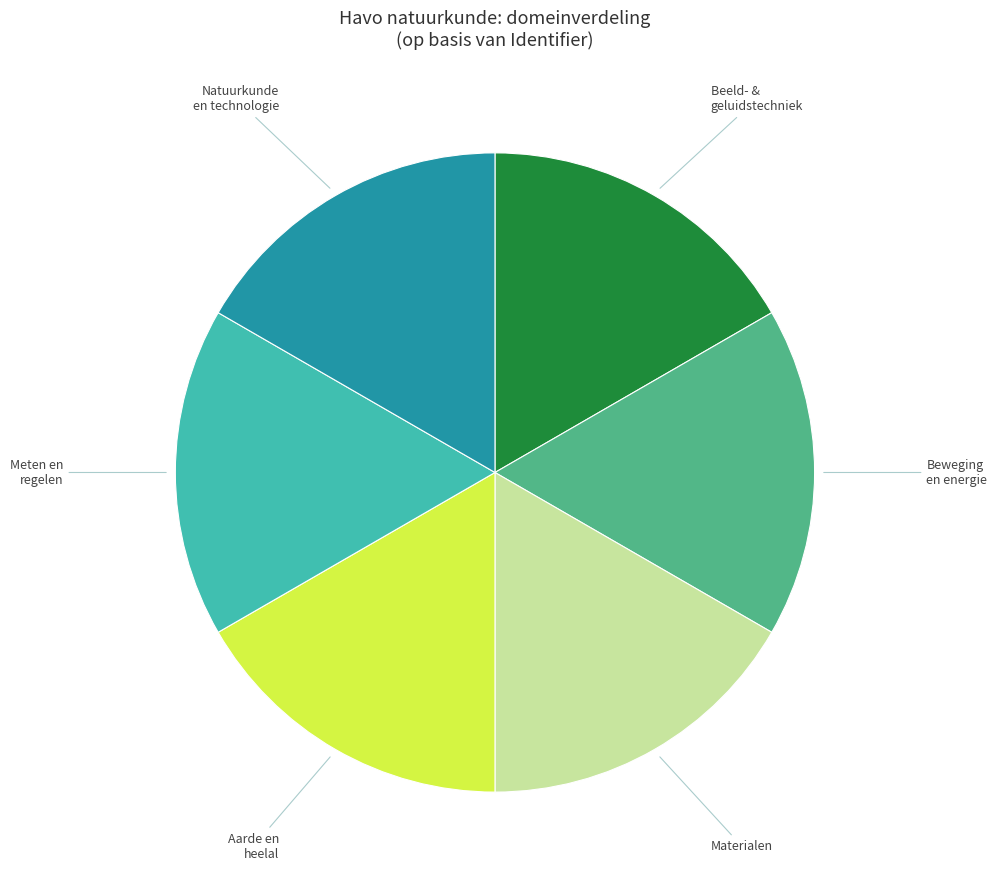

Is there a majority slice in this chart?

No